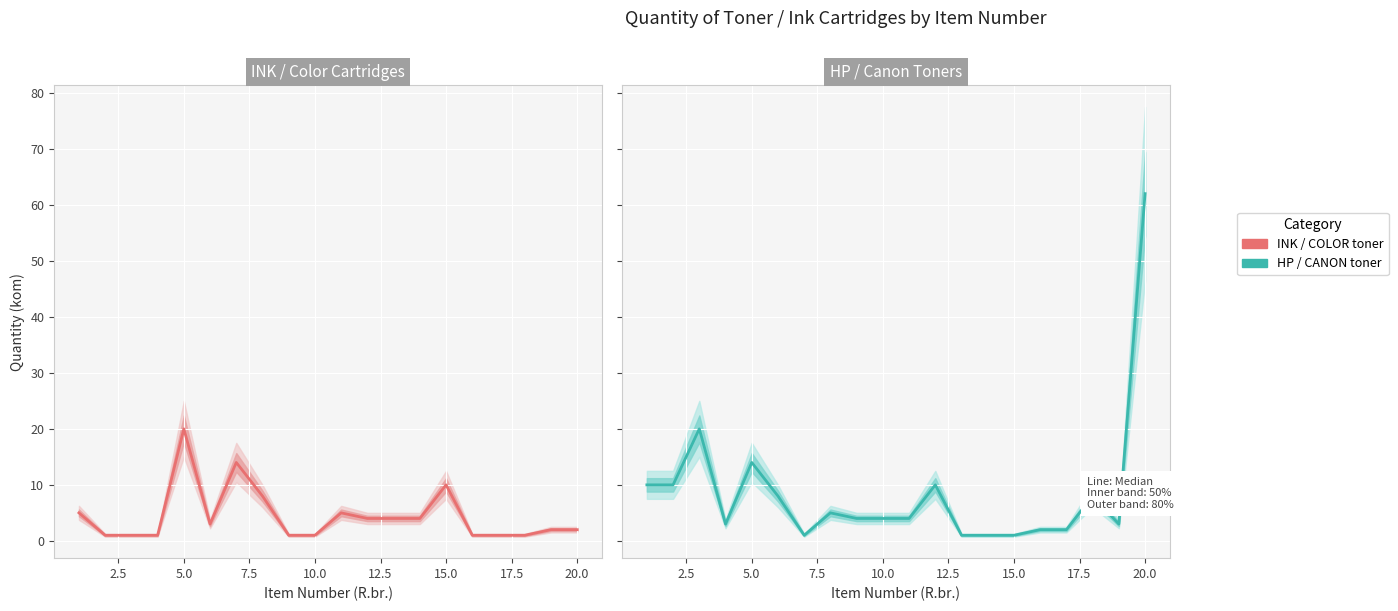

What is the minimum value for INK / COLOR toner?

1